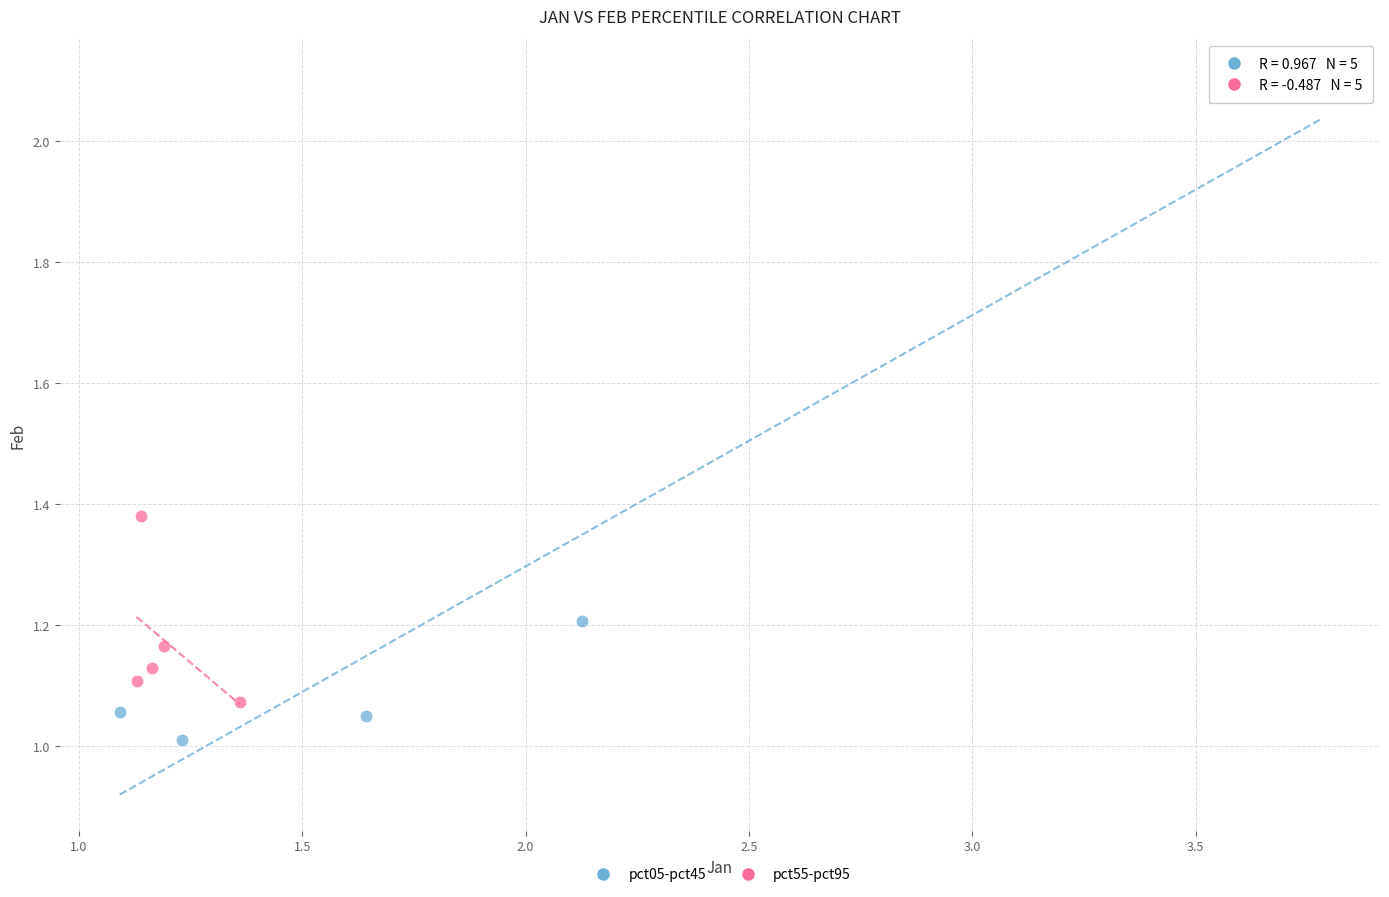

Which series reaches the maximum Y coordinate?

pct05-pct45